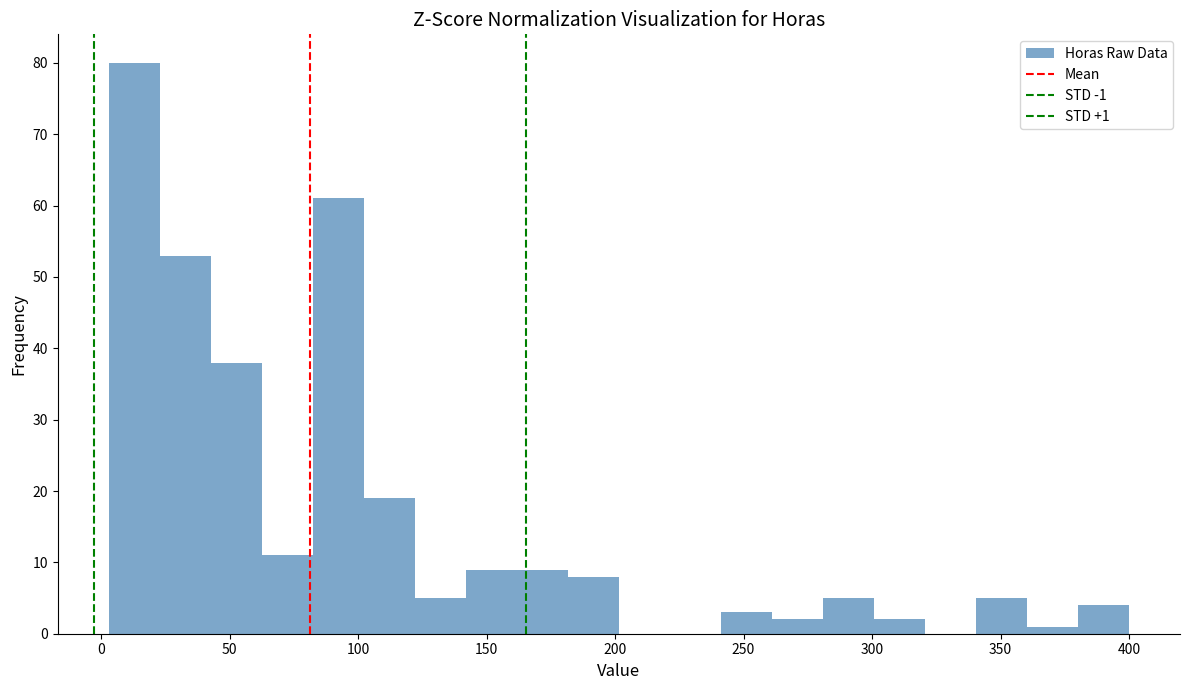

Read against the x-axis, roughly where is the centre of the tallest bar?

15